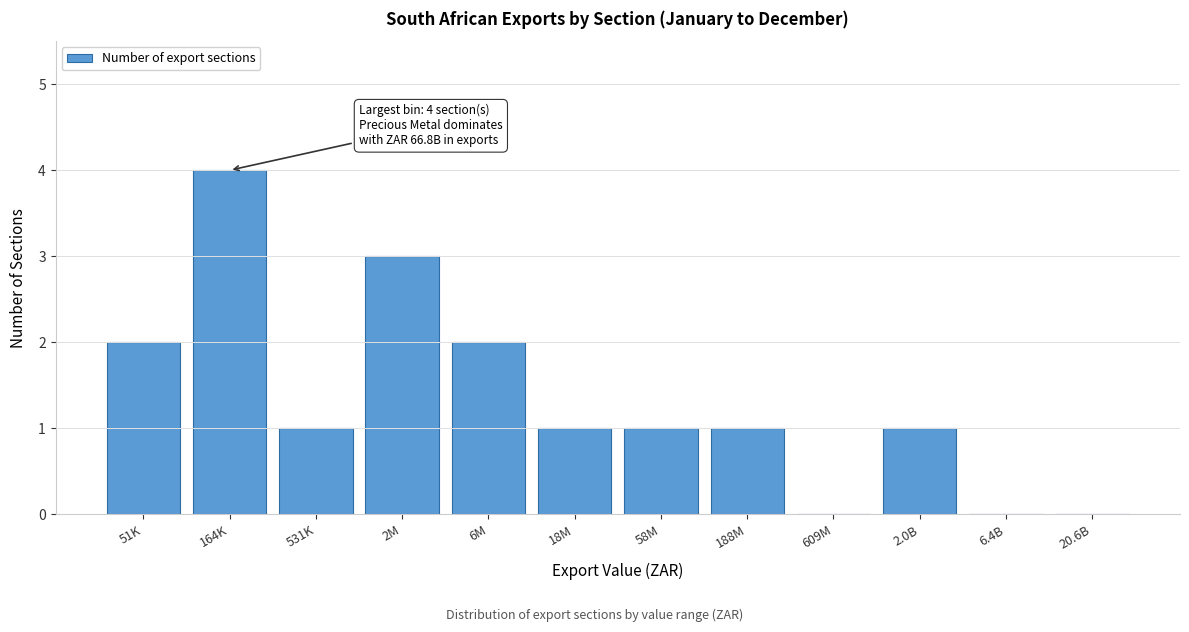

Reading right to left, transcribe all the data shown in this chart.

20.6B=0	6.4B=0	2.0B=1	609M=0	188M=1	58M=1	18M=1	6M=2	2M=3	531K=1	164K=4	51K=2